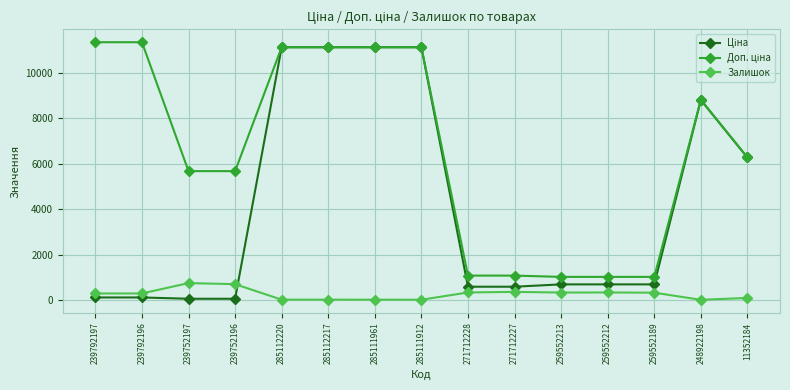

What is the highest value of the Залишок series?

745.0